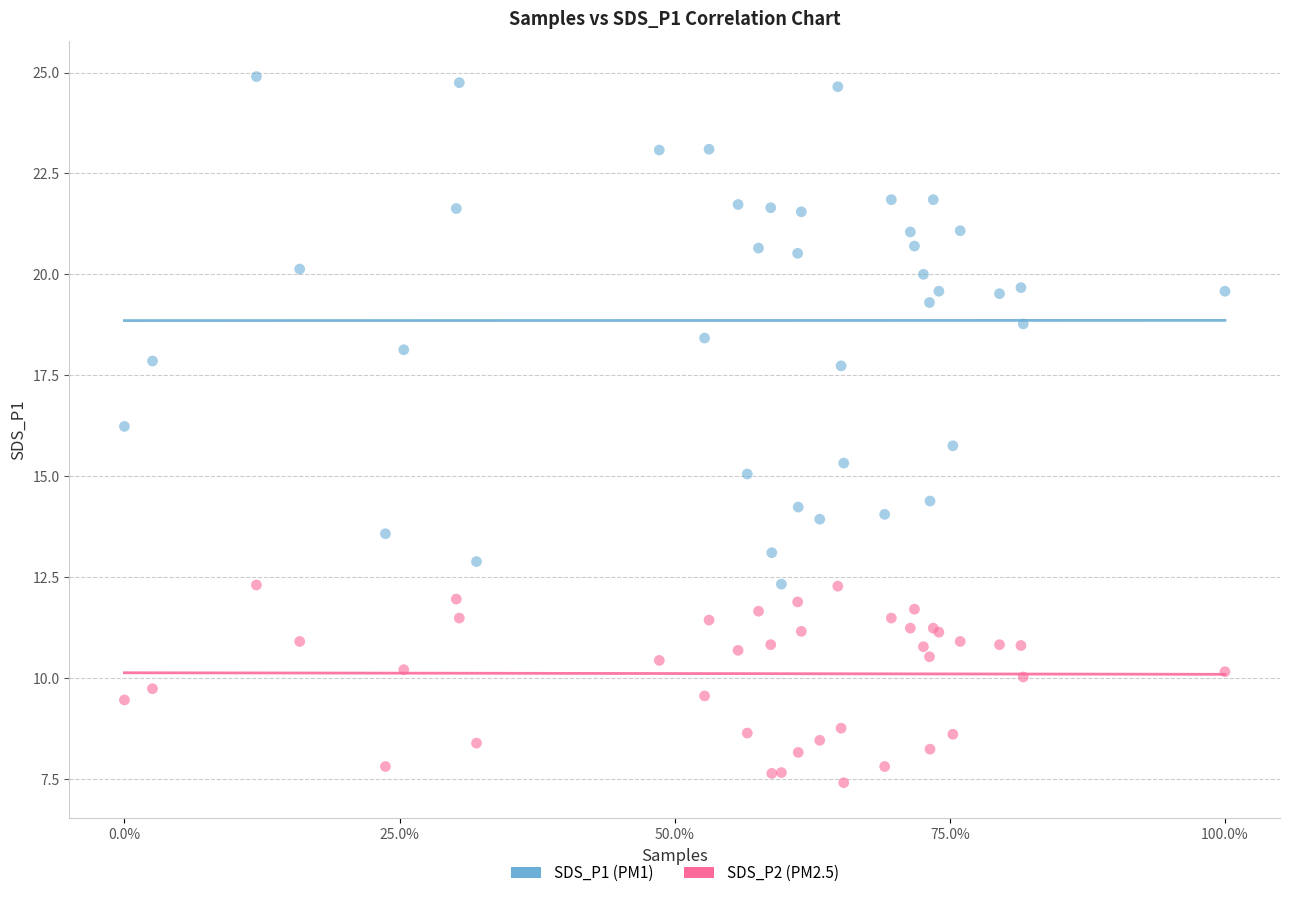

What is the X range (max minus min) for the scatter plot?

1.0